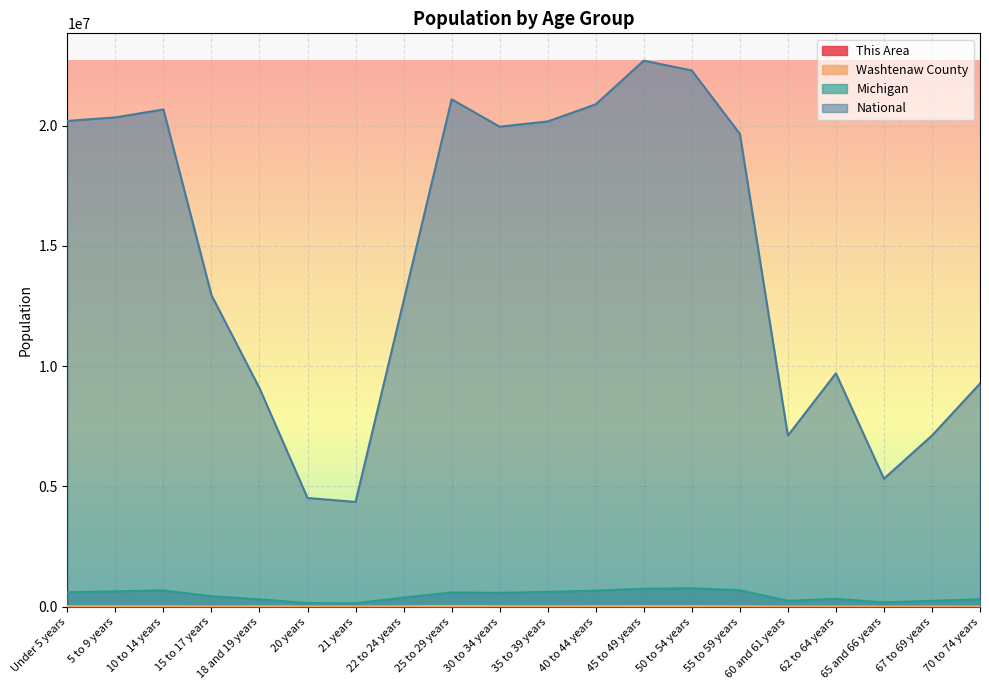

What is the approximate value of National at 22 to 24 years?

12712576